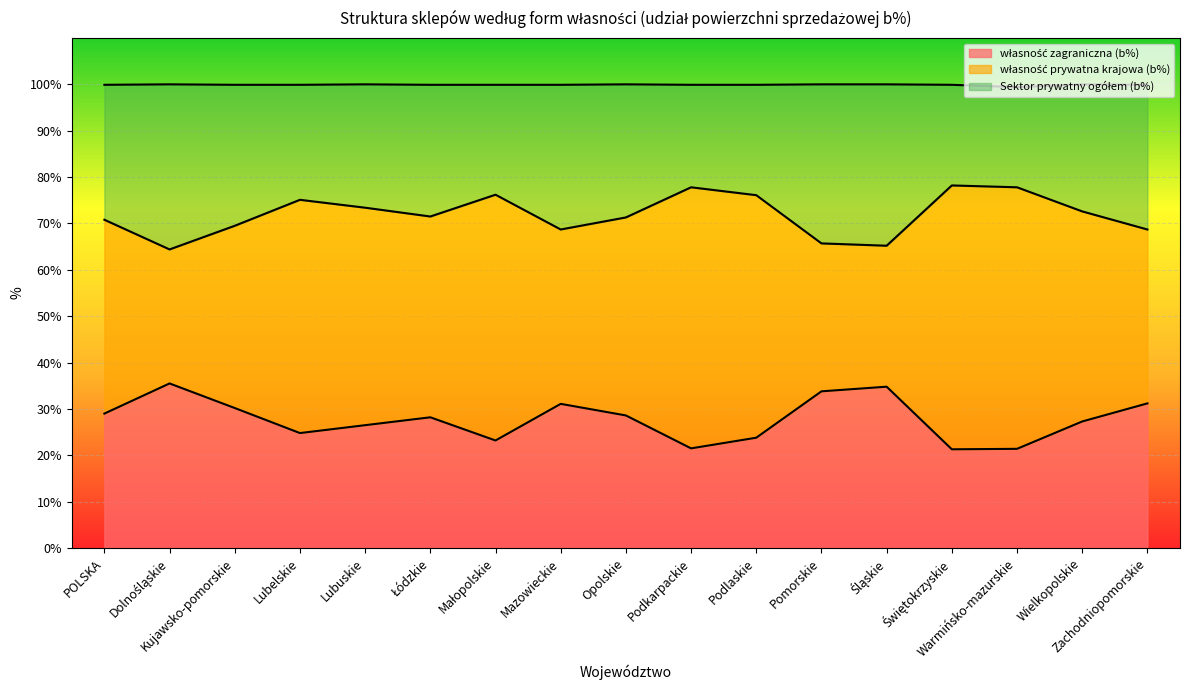

True or false: Sektor prywatny ogółem (b%) has more than 0 interior local peaks.

True